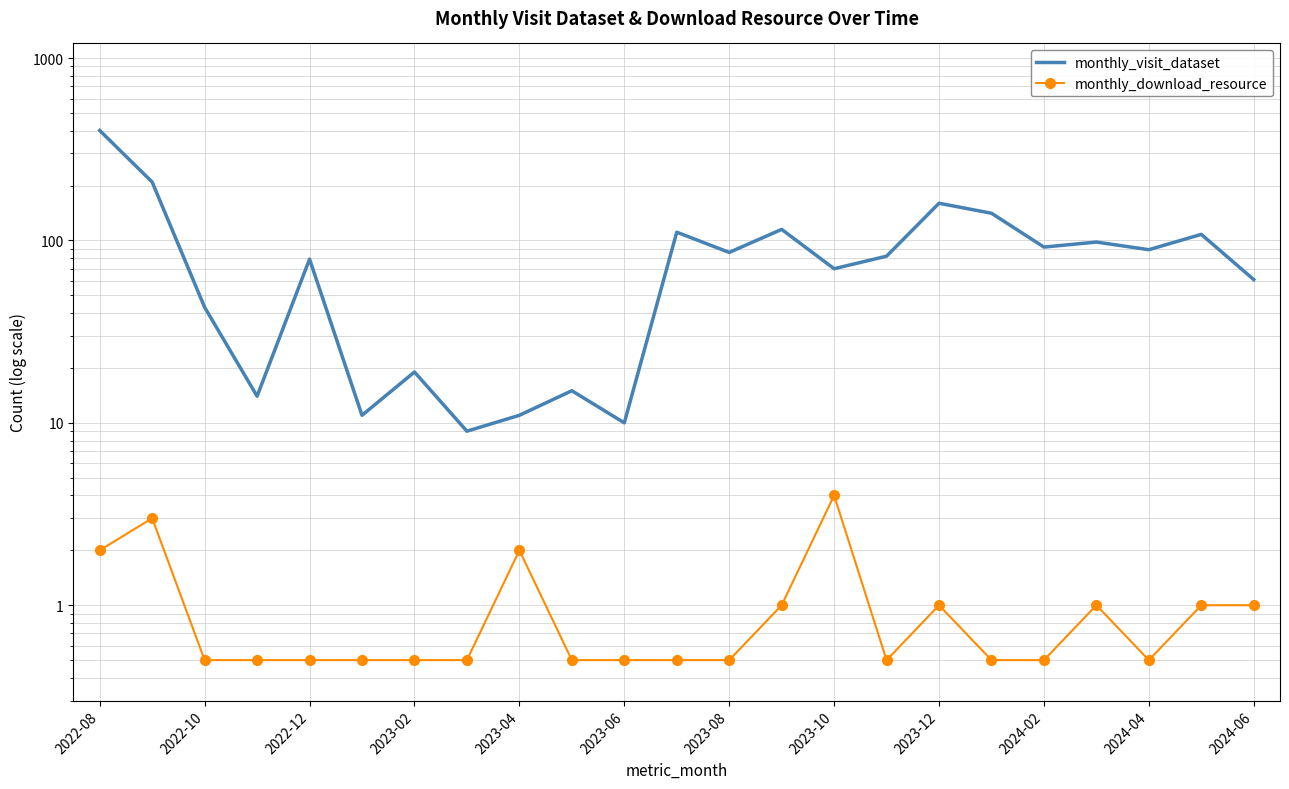

What is the minimum value for monthly_visit_dataset?

9.0